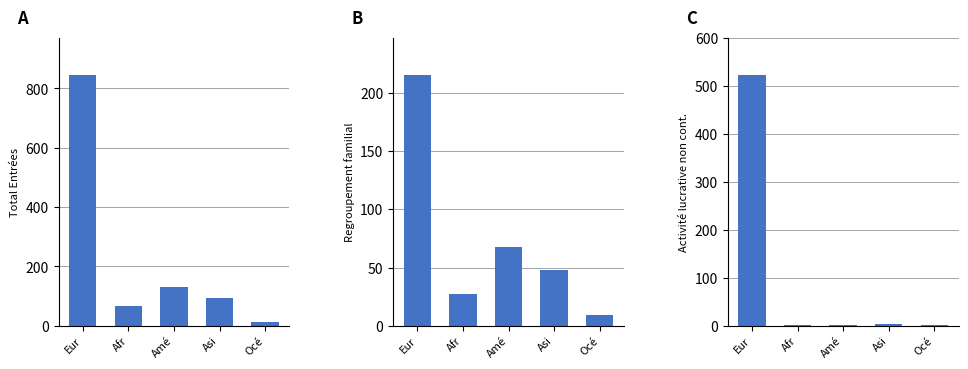

Reading left to right, transcribe all the data shown in this chart.

Total Entrées: 844	68	130	92	14
Regroupement familial: 215	27	68	48	9
Activité lucrative non contingentée: 522	1	2	3	2